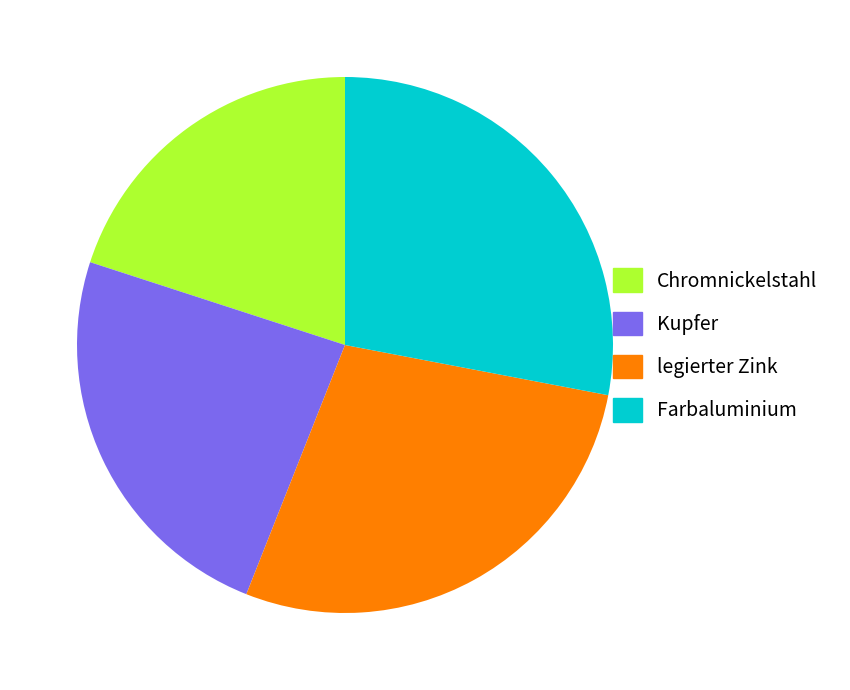

Which slice is the smallest?

Chromnickelstahl